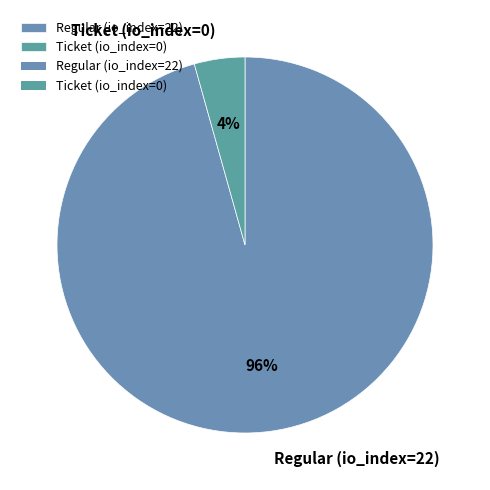

Between Regular (io_index=22) and Ticket (io_index=0), which is larger?

Regular (io_index=22)